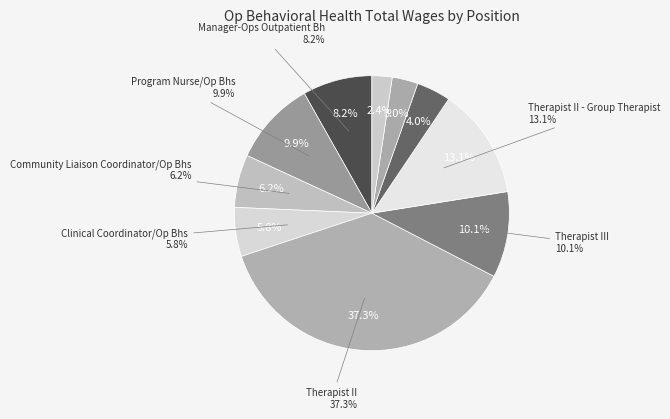

Does Mental Health Worker account for over 50% of the chart?

No